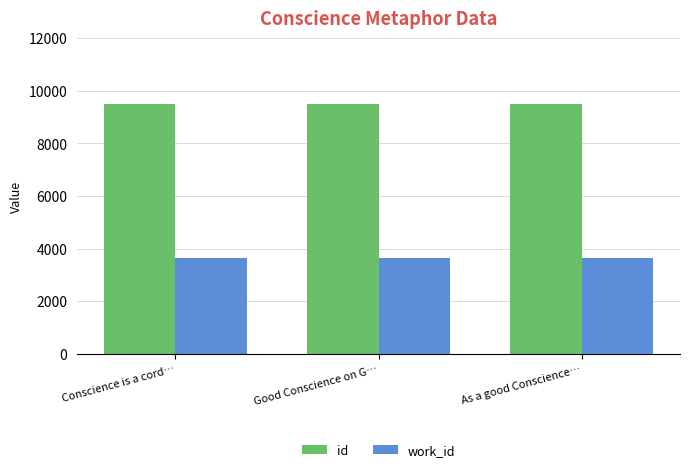

What is the difference between the highest and lowest values at As a good Conscience…?

5866